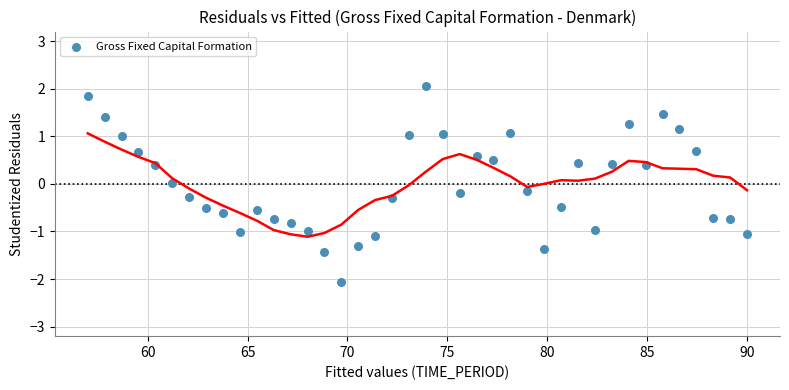

What is the range of Y values (max minus min)?

4.1